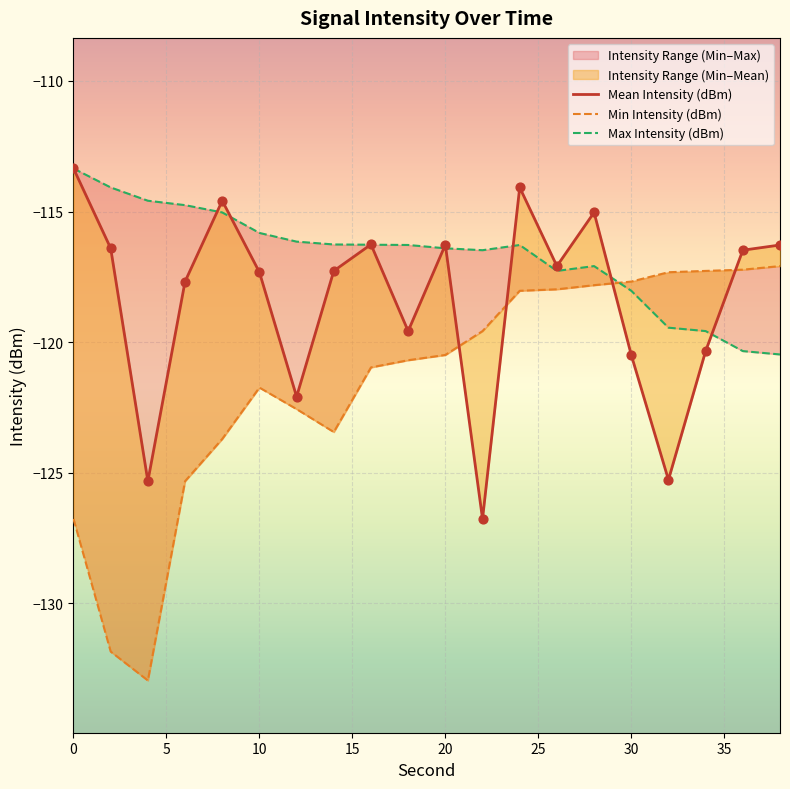

What is the total value across all series at 28?

-349.9